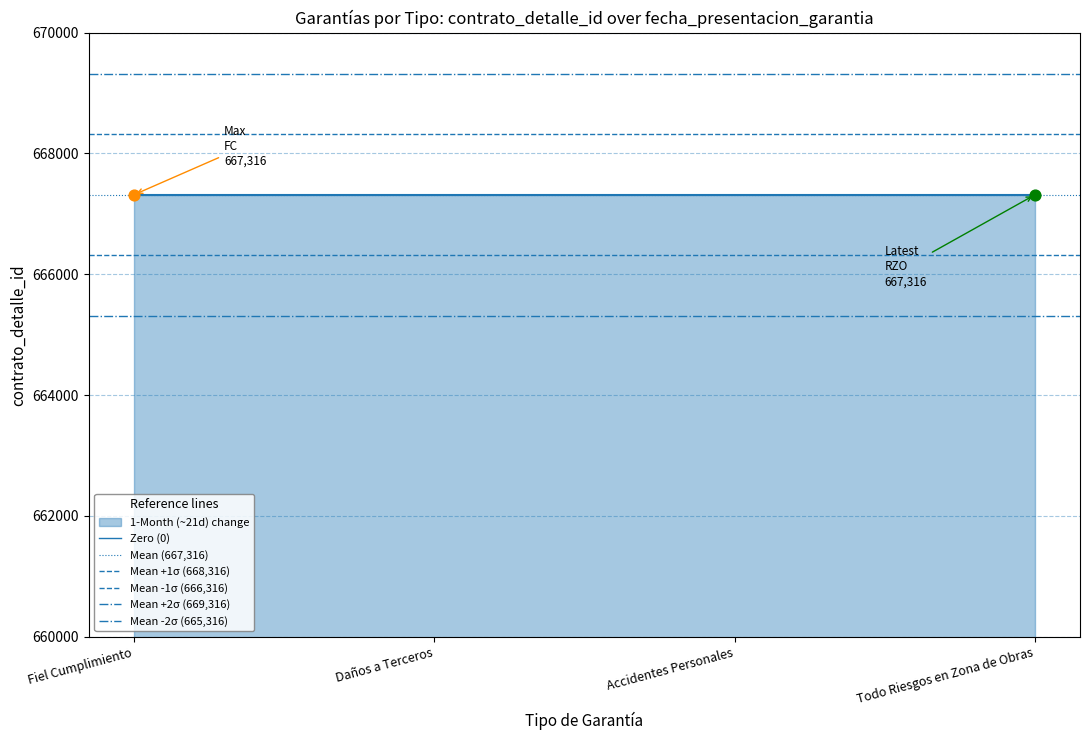

At how many categories does at least one series exceed 418590?

2